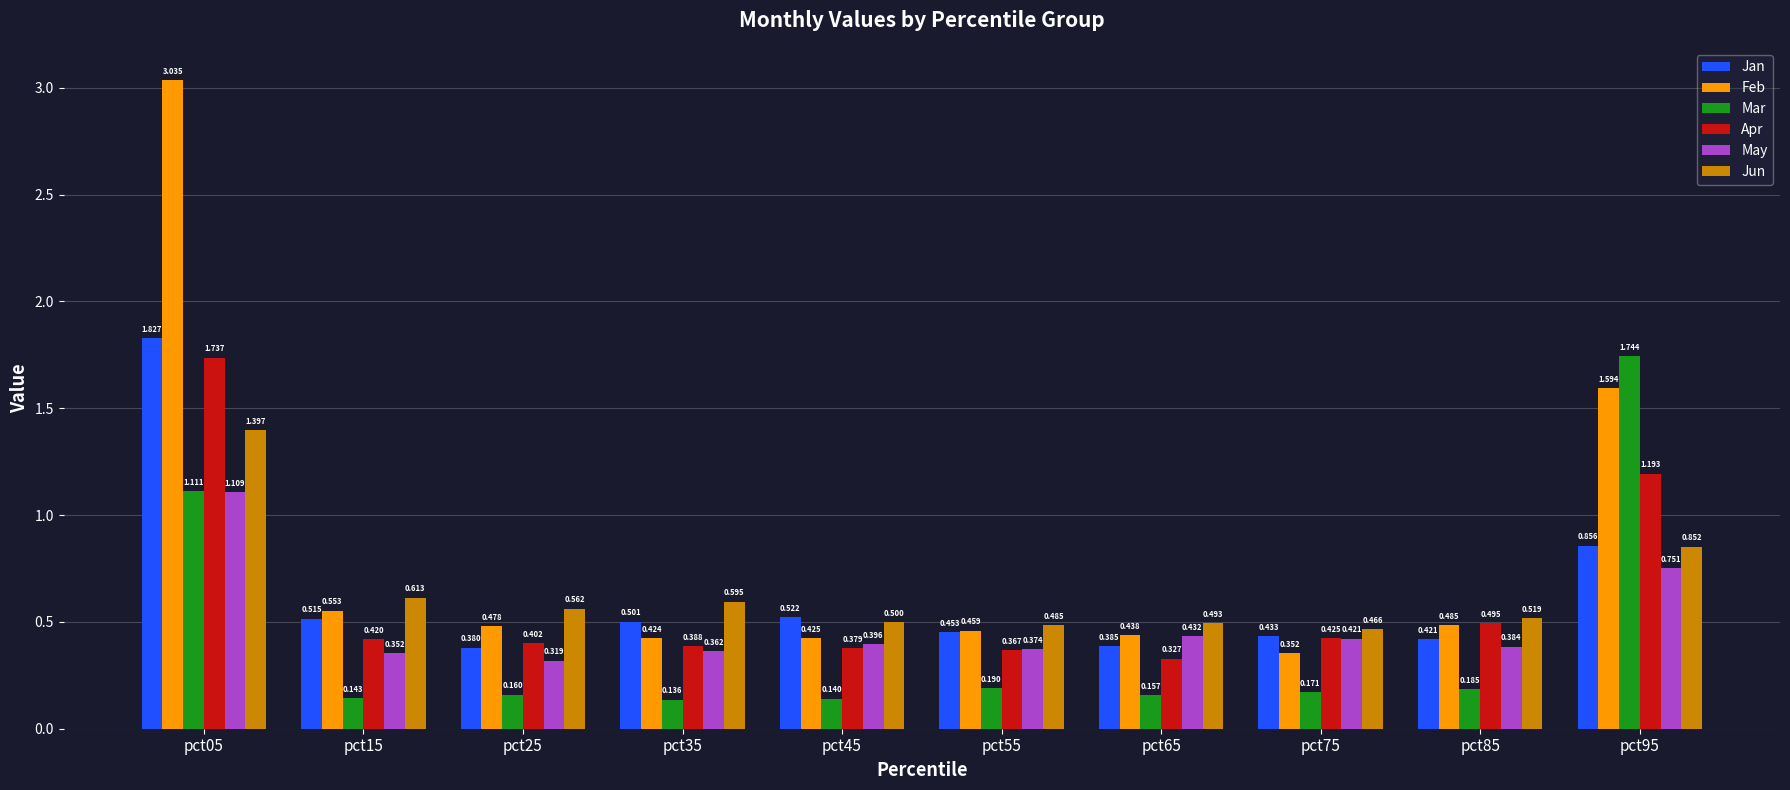

Rank the series at pct85 from highest to lowest value.

Jun, Apr, Feb, Jan, May, Mar